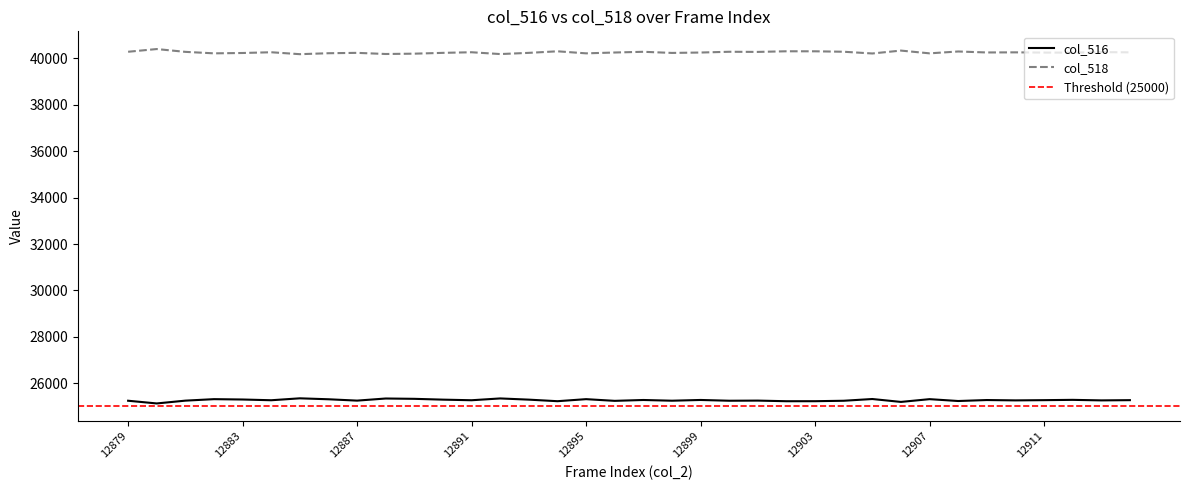

Which series has the largest total across all categories?

col_518